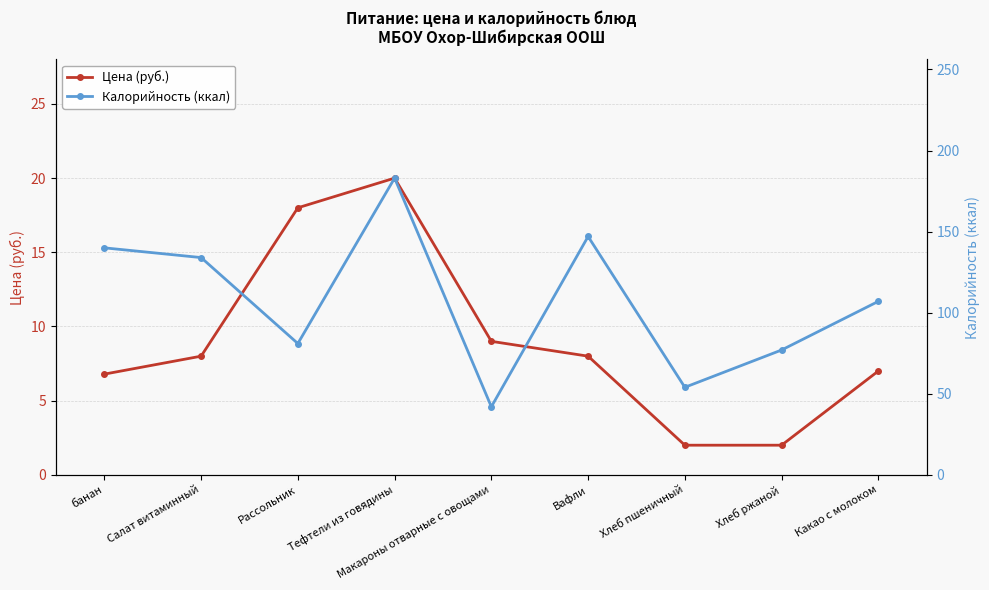

Is it true that Калорийность (ккал) equals 54.0 at Хлеб пшеничный?

True